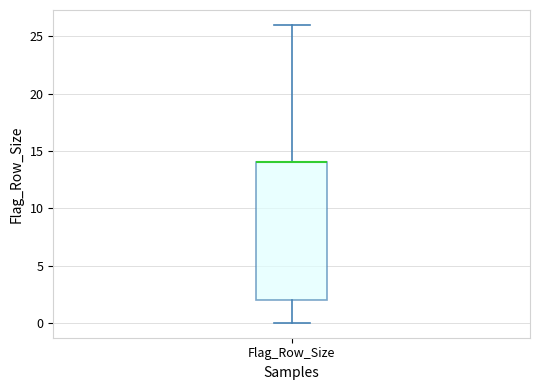

Where does the lower whisker of the box for Flag_Row_Size end on the y-axis? The values are not printed on the chart, so give them approximately, as read against the axis.

0